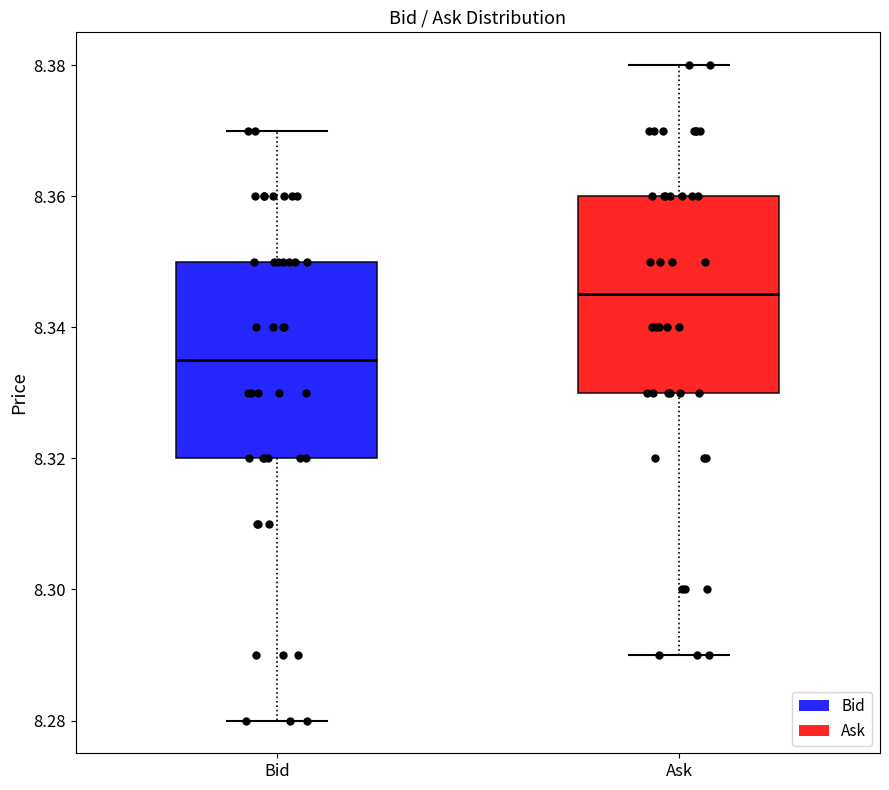

Reading left to right, read every box against the y-axis: the position of its median line, the range the box covers, and the ends of its whiskers. The values are not printed on the chart, so give them approximately, as read against the axis.

Bid: median 8.336, box 8.320 to 8.350, whiskers 8.280 to 8.370
Ask: median 8.346, box 8.330 to 8.360, whiskers 8.290 to 8.380